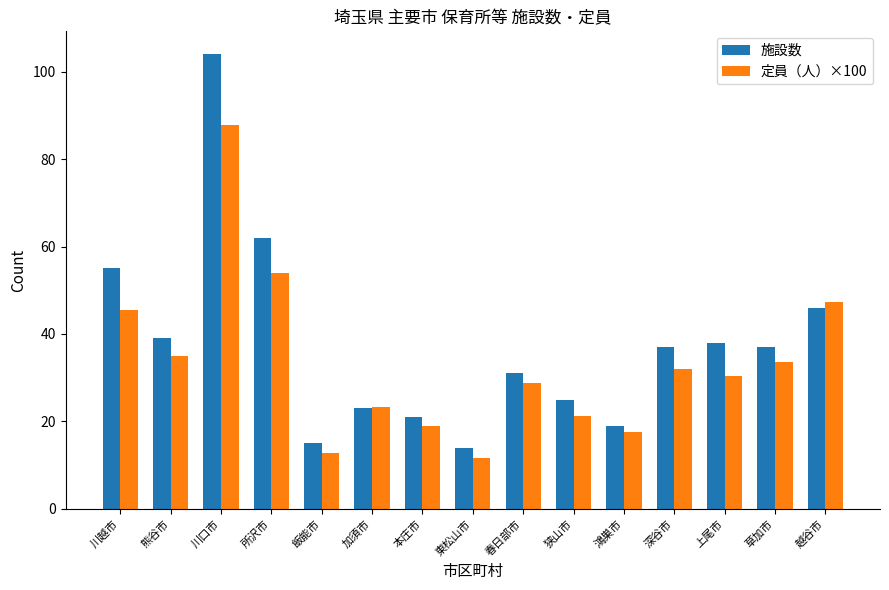

What is the difference between the 定員（人）×100 values at 川越市 and 熊谷市?

10.5